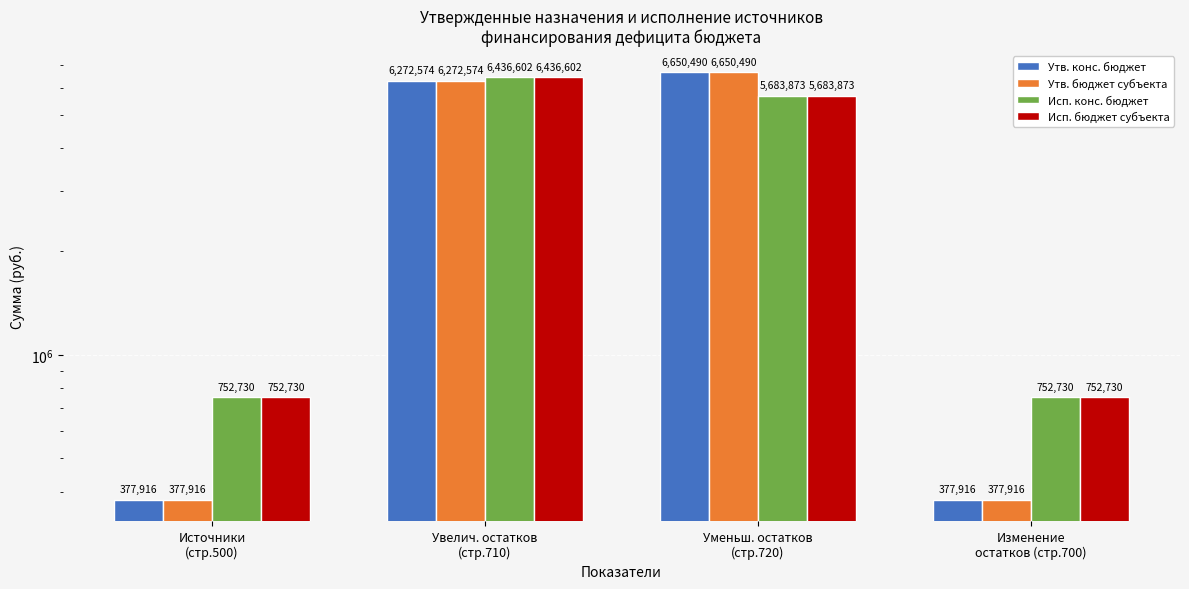

What is the label of the 3rd bar from the right?

Увелич. остатков
(стр.710)